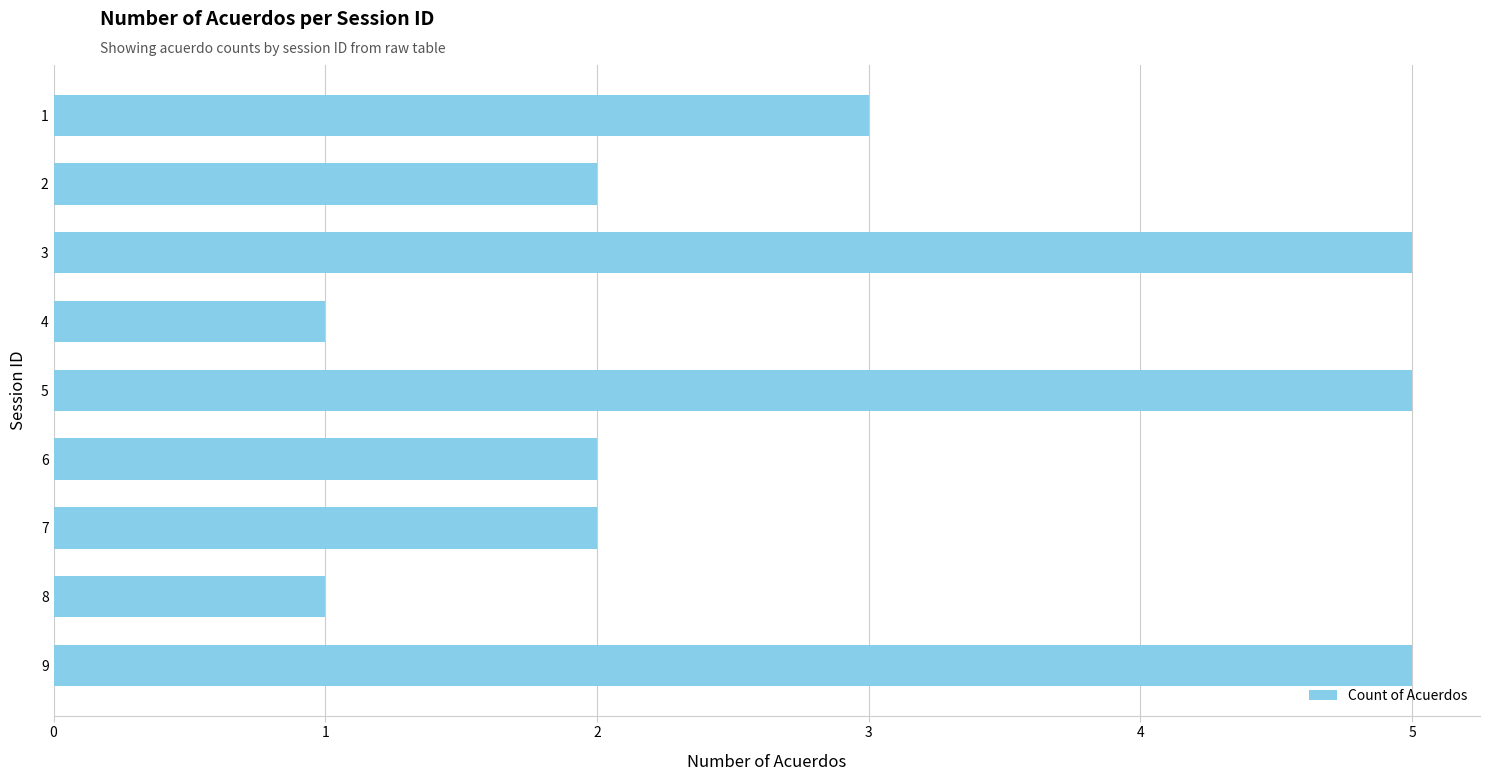

How many data points does each series have?

9